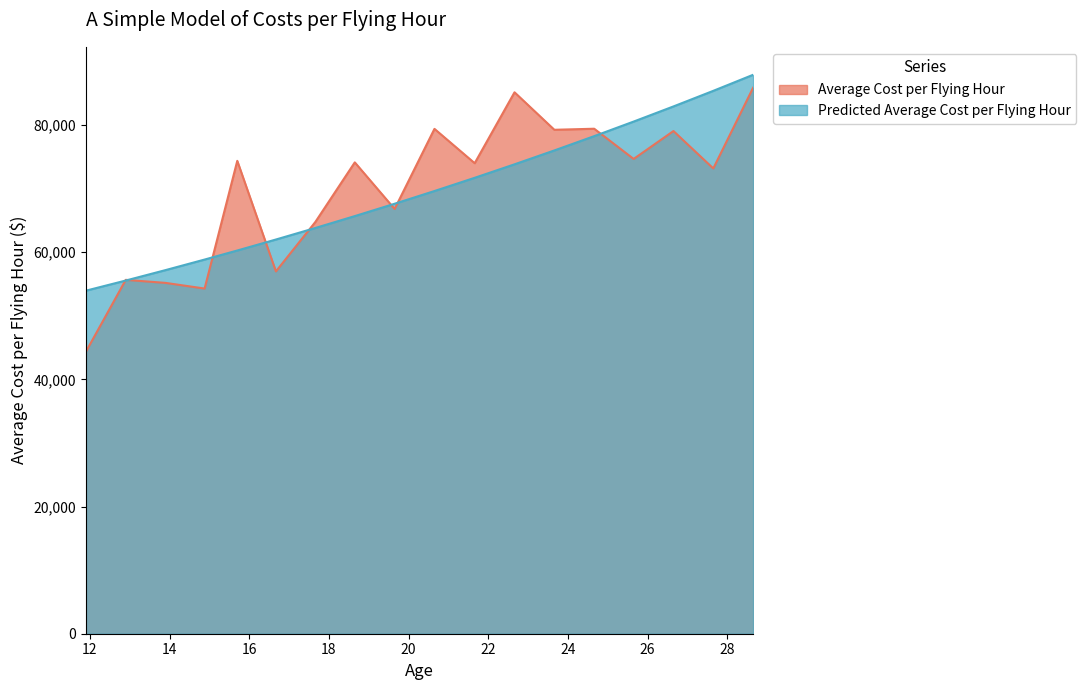

What is the label of the 3rd point from the right?

26.65